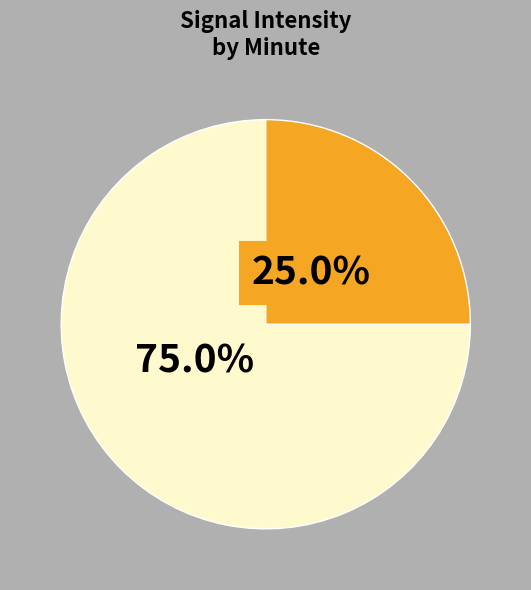

Does any single category account for the majority?

Yes